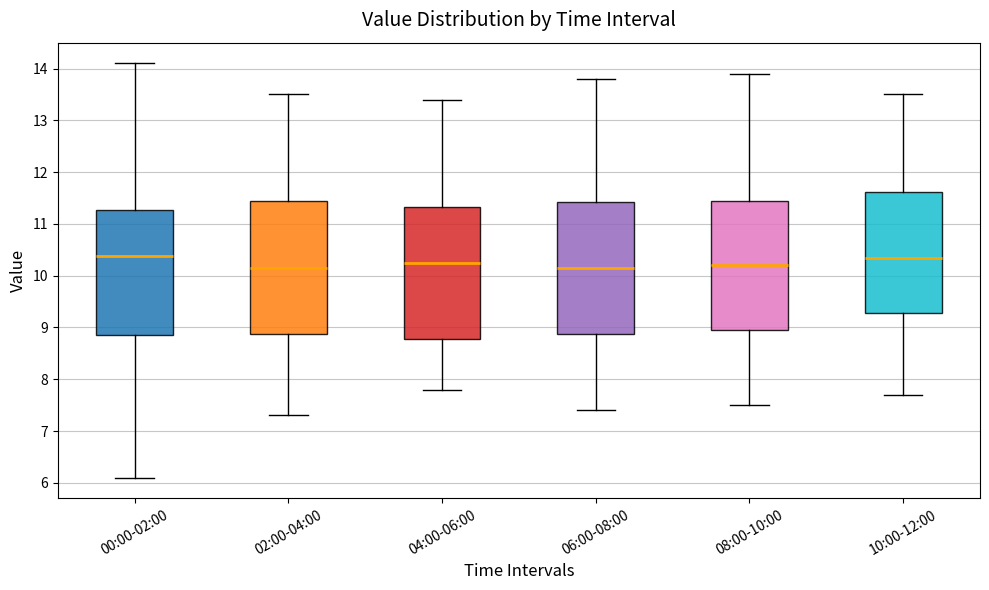

Reading left to right, read every box against the y-axis: the position of its median line, the range the box covers, and the ends of its whiskers. The values are not printed on the chart, so give them approximately, as read against the axis.

00:00-02:00: median 10.4, box 8.9 to 11.3, whiskers 6.1 to 14.1
02:00-04:00: median 10.2, box 8.9 to 11.5, whiskers 7.3 to 13.5
04:00-06:00: median 10.3, box 8.8 to 11.3, whiskers 7.8 to 13.4
06:00-08:00: median 10.2, box 8.9 to 11.4, whiskers 7.4 to 13.8
08:00-10:00: median 10.2, box 9.0 to 11.5, whiskers 7.5 to 13.9
10:00-12:00: median 10.4, box 9.3 to 11.6, whiskers 7.7 to 13.5